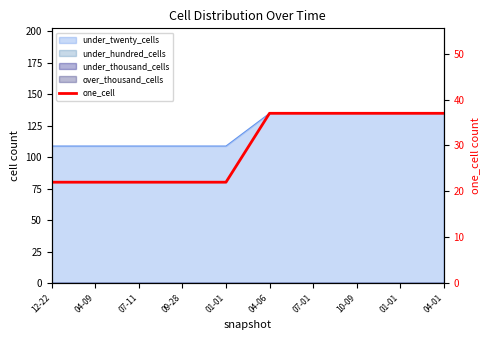

True or false: the data shows 9 at 04-09.

False